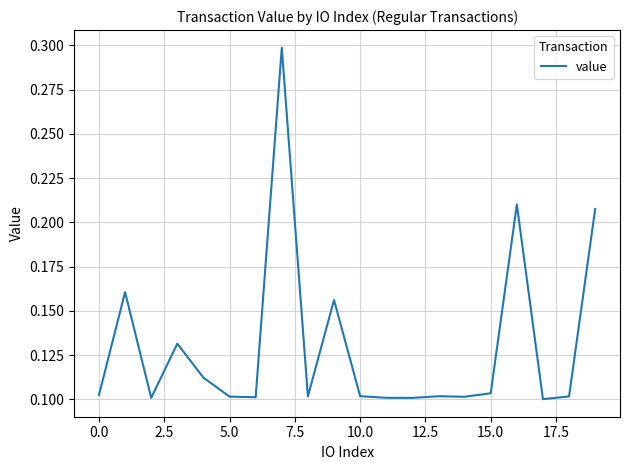

True or false: the data shows 0.1 at 5.0.

True